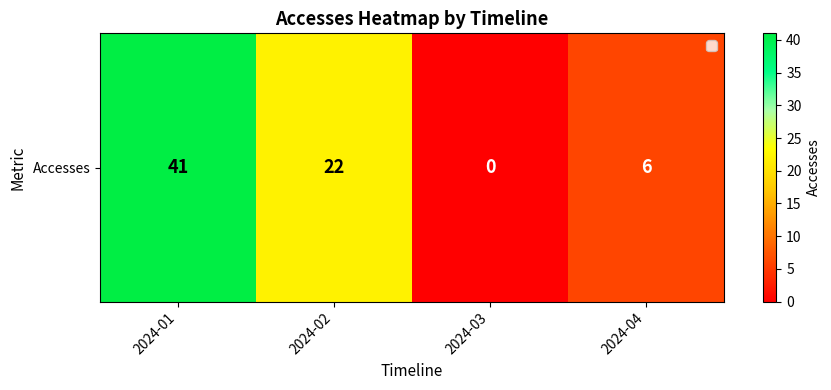

List the labels in order of value, largest first.

2024-01, 2024-02, 2024-04, 2024-03